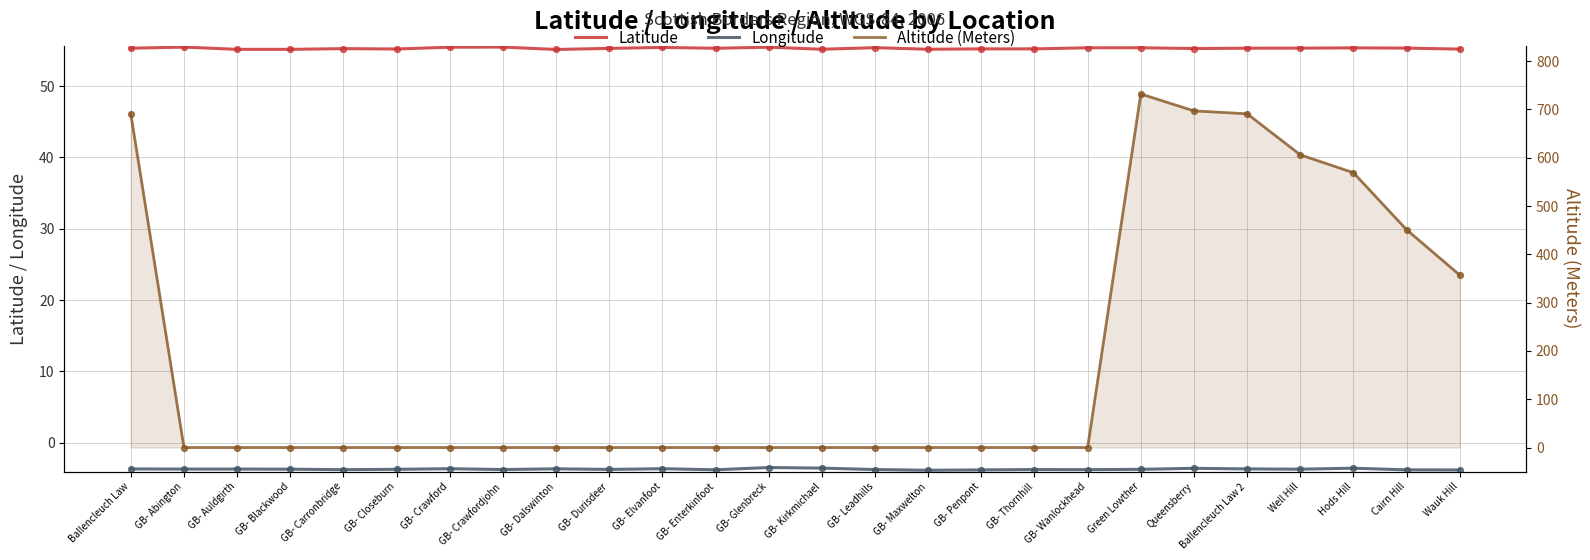

At which category is the sum across all series the highest?

Green Lowther